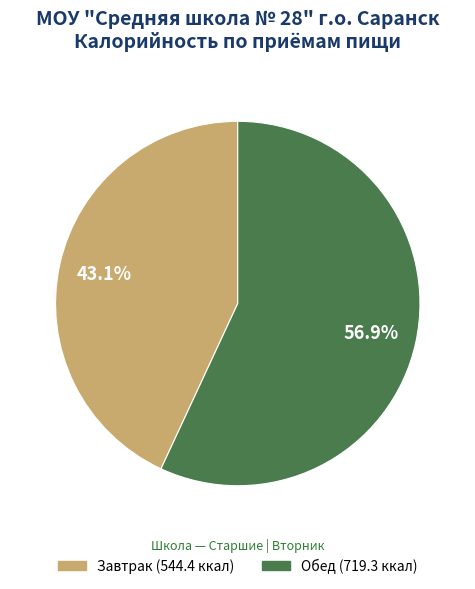

Rank the categories by value from highest to lowest.

Обед, Завтрак